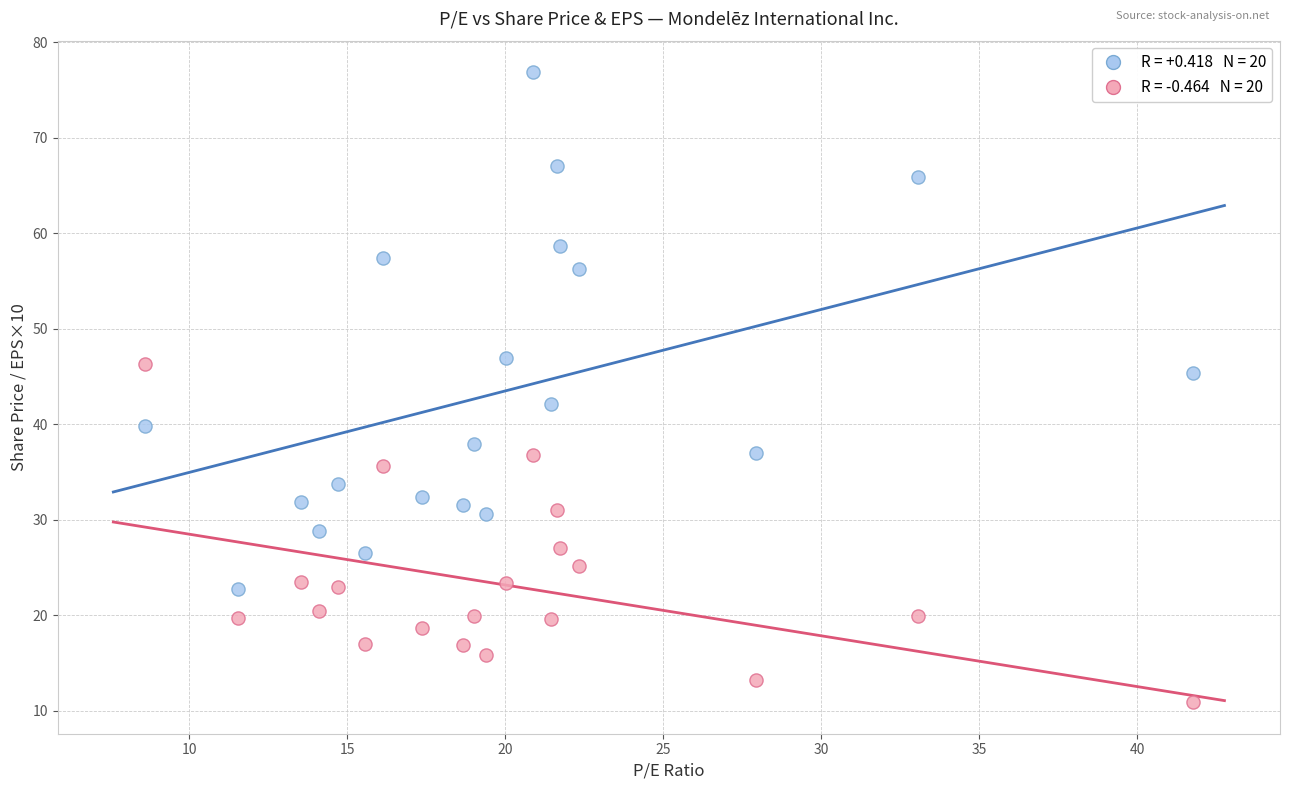

Across all data points, what is the range of Y values (max minus min)?

66.0